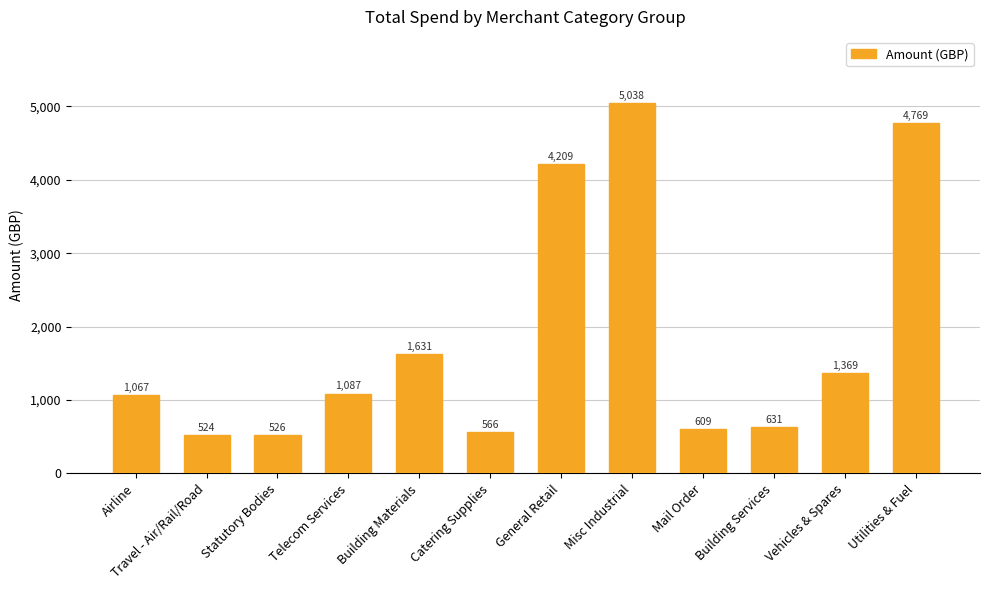

What is the average value?

1835.4